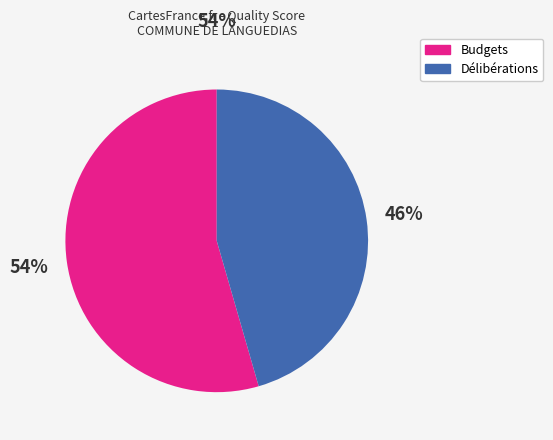

Is there a majority slice in this chart?

Yes